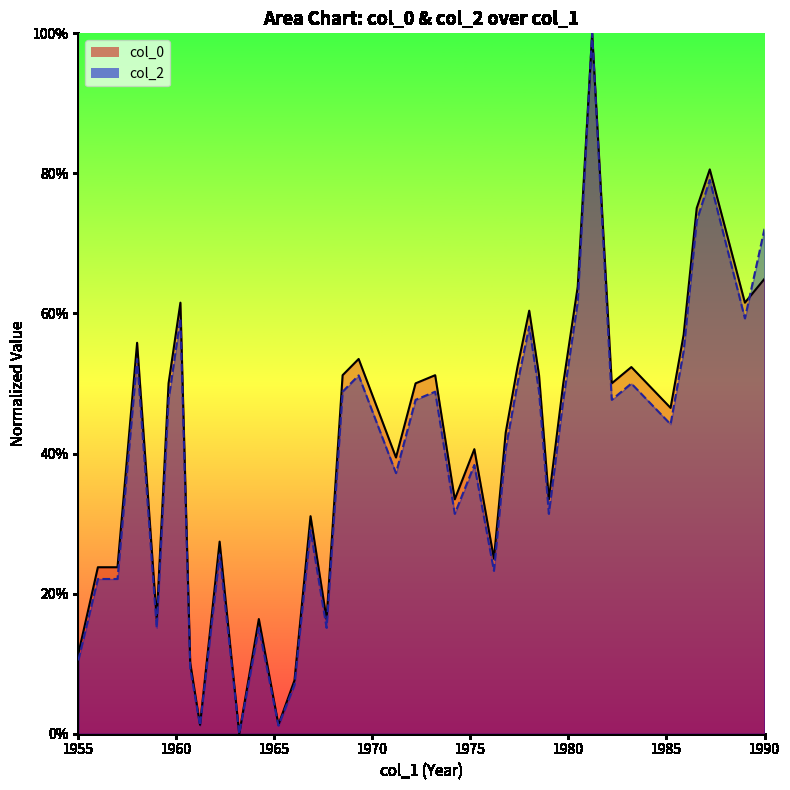

What is the total value across all series at 1985?

1.2